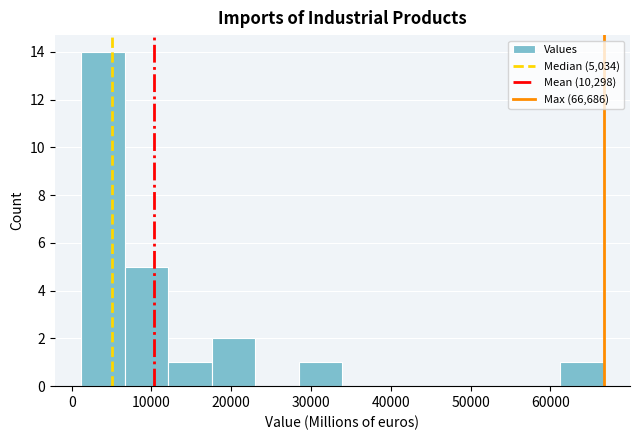

Reading left to right, transcribe this chart: for each bar, give the range it covers on the x-axis and its height. Neither the bar edges nor the heights are printed on the chart, so give them approximately, as read against the axes.

1000 to 7000: 14
7000 to 12000: 5
12000 to 18000: 1
18000 to 23000: 2
23000 to 28000: 0
28000 to 34000: 1
34000 to 39000: 0
39000 to 45000: 0
45000 to 50000: 0
50000 to 56000: 0
56000 to 61000: 0
61000 to 67000: 1